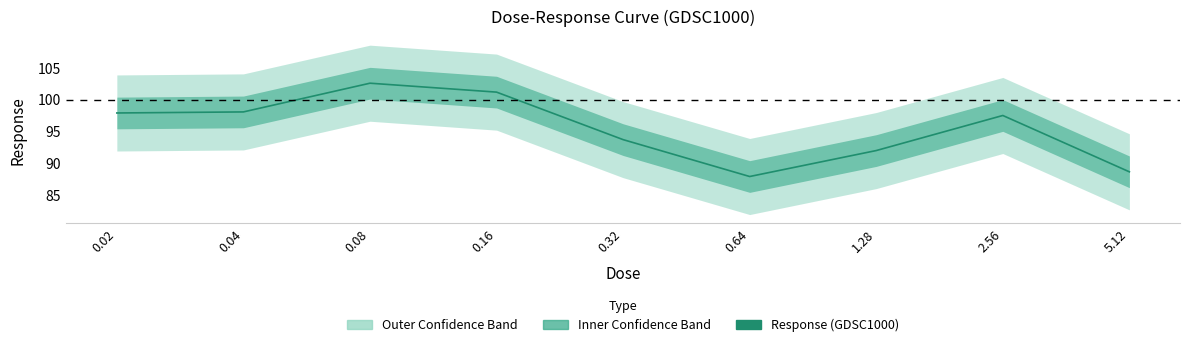

Rank the categories by value from highest to lowest.

0.08, 0.16, 0.04, 0.02, 2.56, 0.32, 1.28, 5.12, 0.64